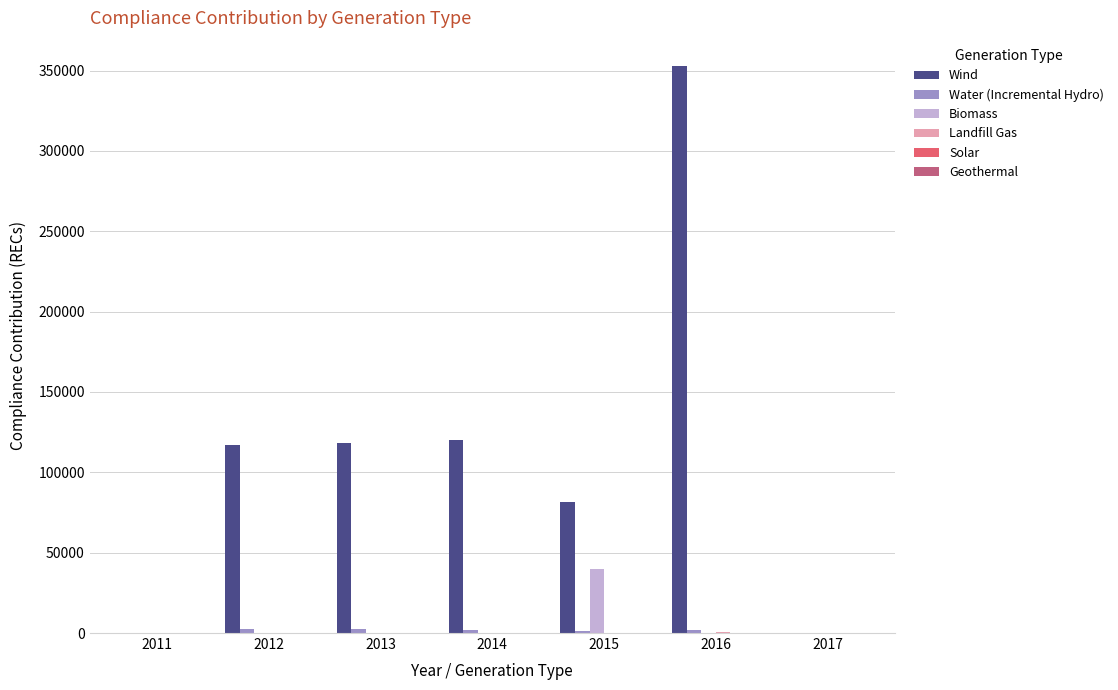

Which series has the largest total across all categories?

Wind